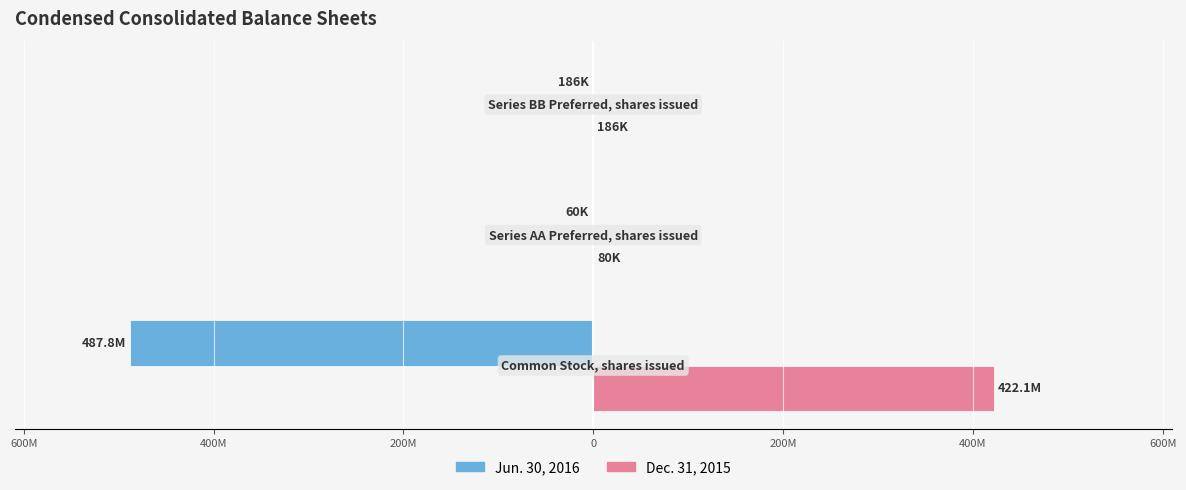

Reading right to left, transcribe all the data shown in this chart.

Jun. 30, 2016: 400M=-186000	600M=-60000	800M=-487753010
Dec. 31, 2015: 400M=186000	600M=80000	800M=422125005